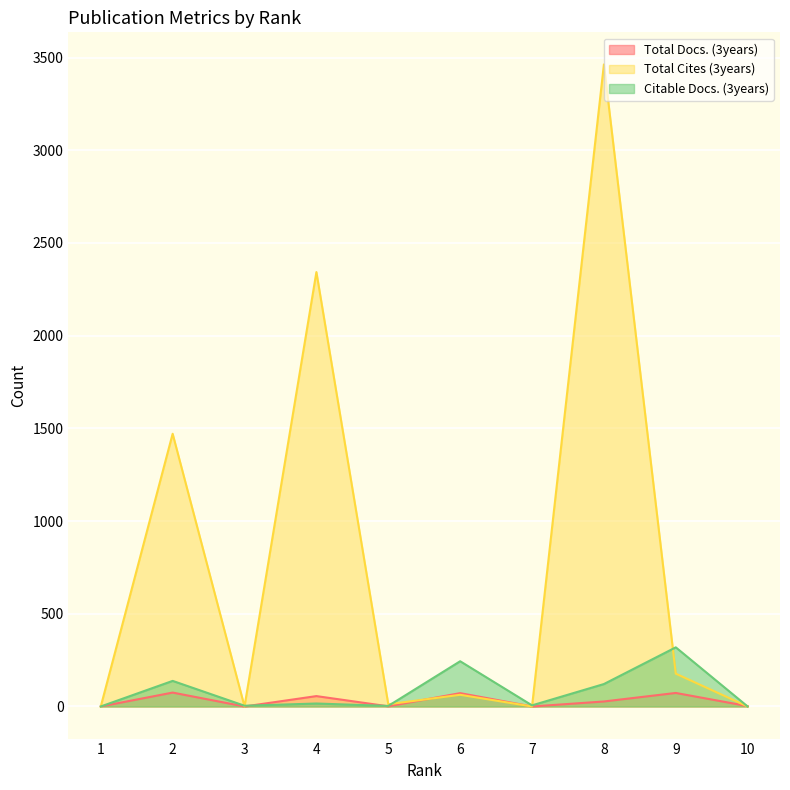

Is the value of Total Cites (3years) at 10 greater than the value of Total Docs. (3years) at 3?

No